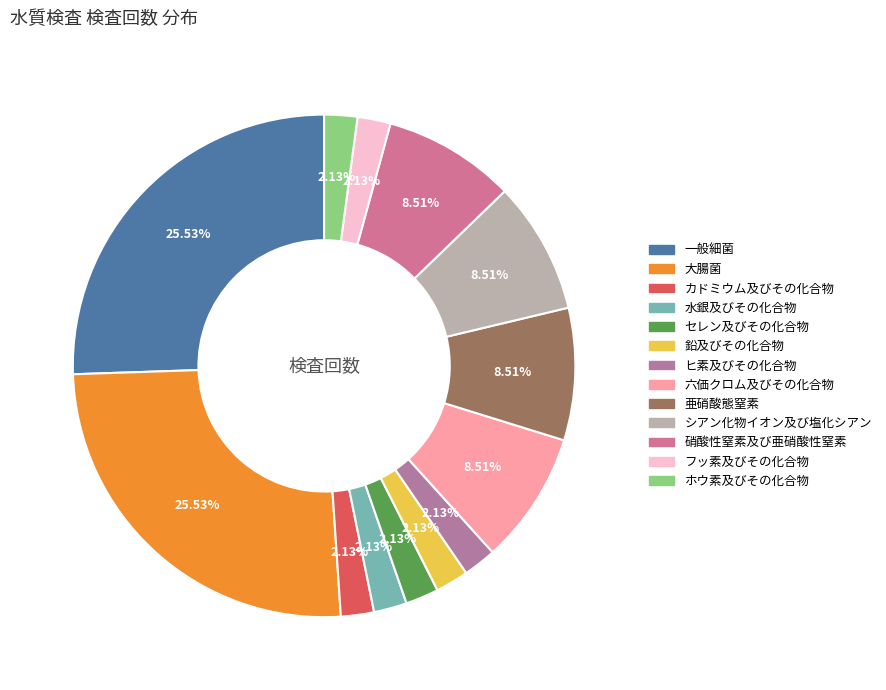

Is it true that セレン及びその化合物 is 2% of the pie?

True